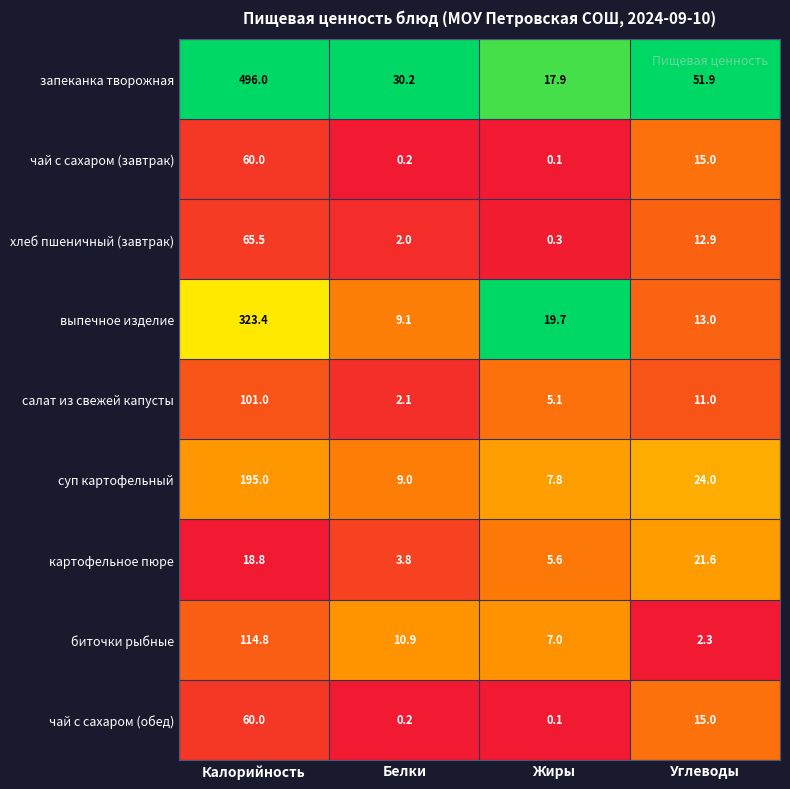

At which category does the chart reach its minimum across all series?

Жиры